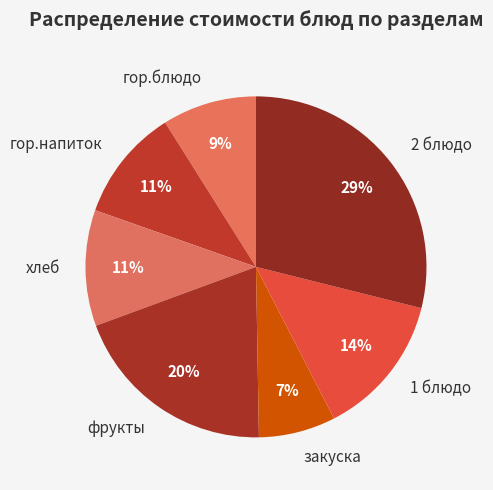

Count the number of slices in the pie.

7